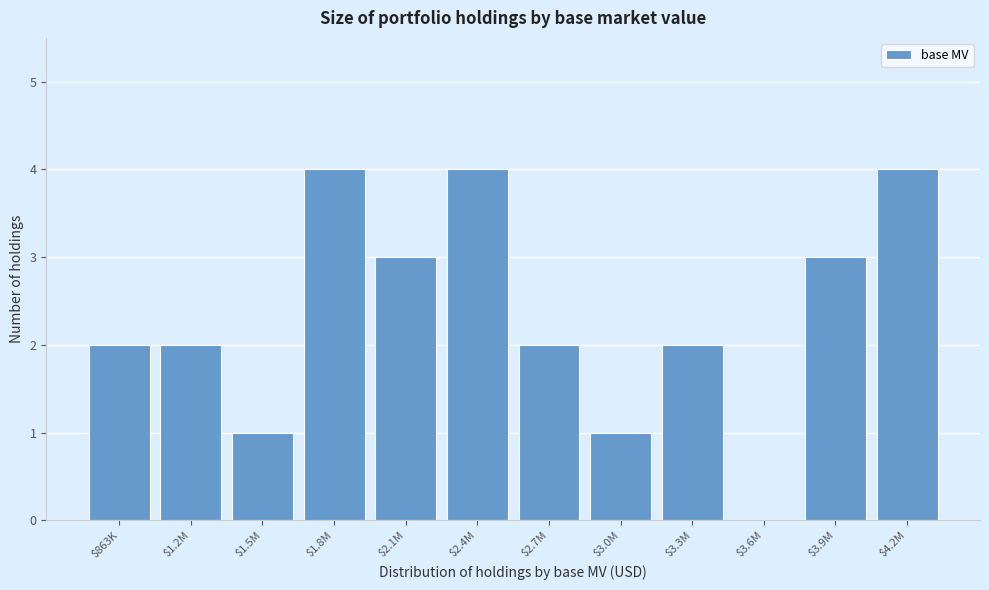

What is the greatest value displayed?

4